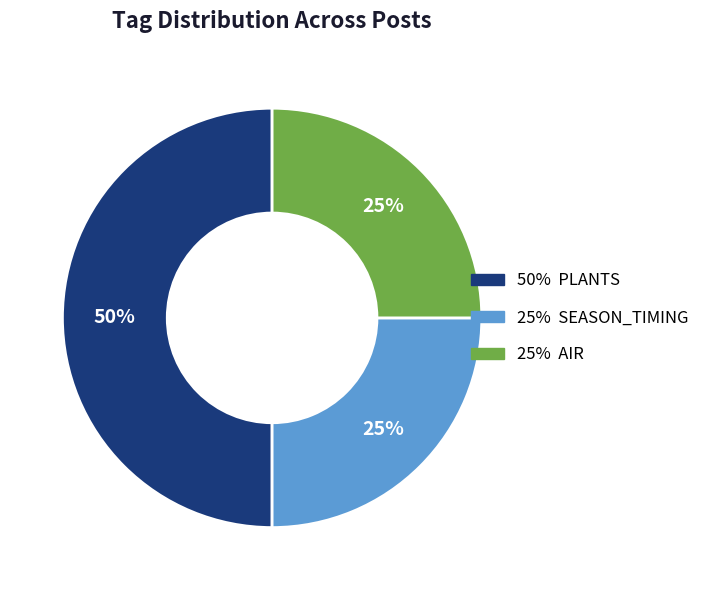

To the nearest percent, what is the average slice percentage?

33%